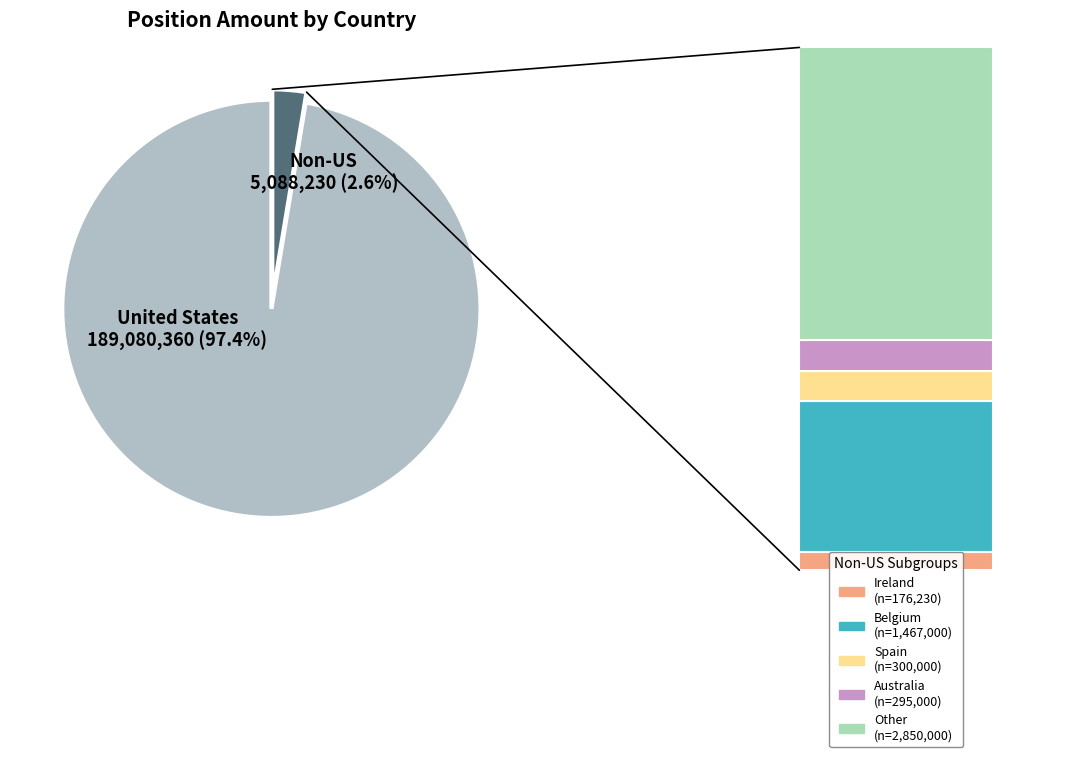

What is the change in value from Ireland to Spain?

+123770